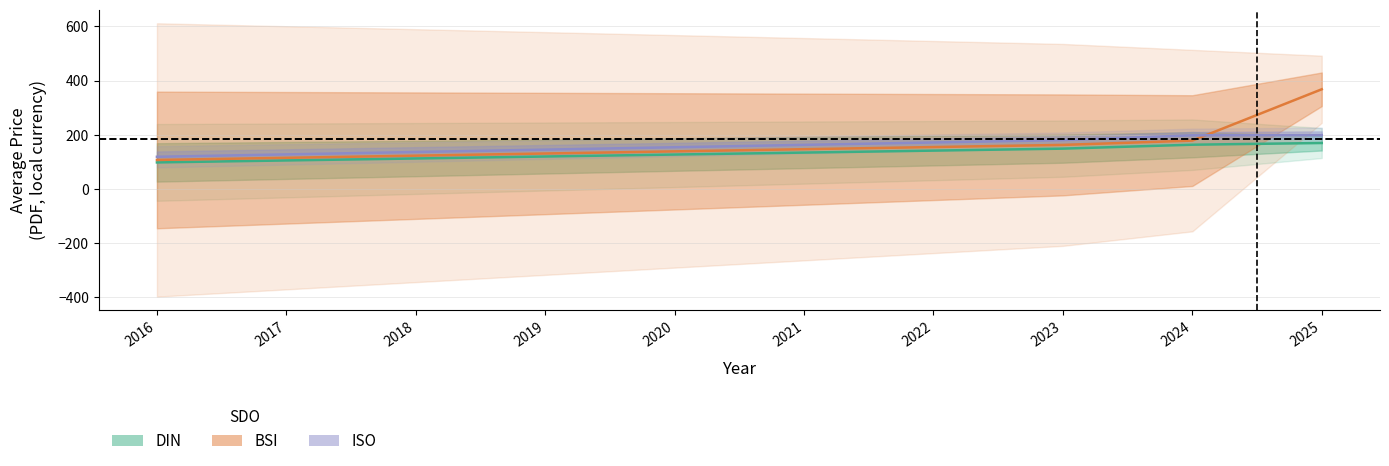

At which label is BSI closest to 237?

2024